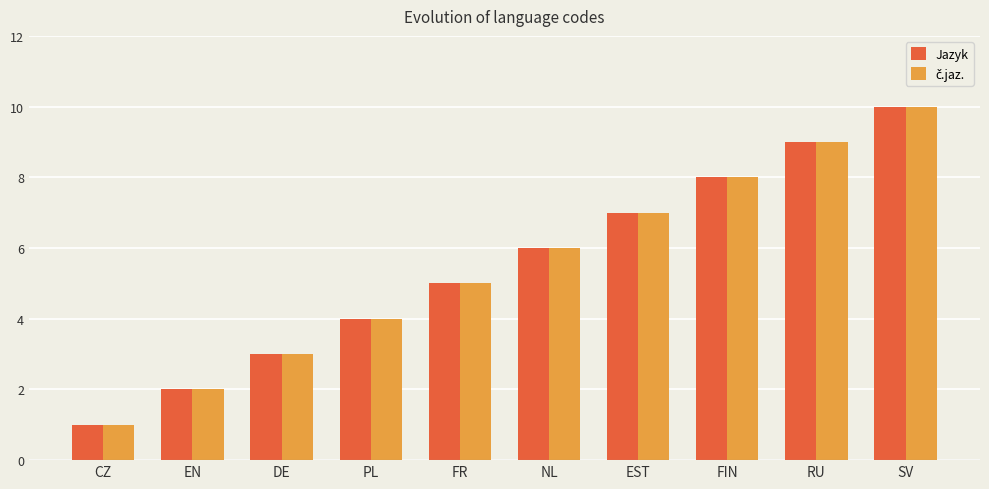

The Jazyk series shows 16 at SV. True or false?

False